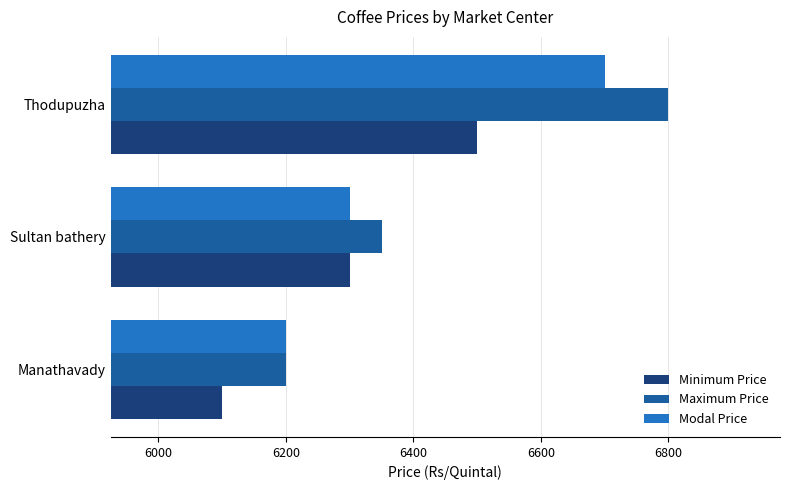

List the labels in order of Minimum Price value, largest first.

Thodupuzha, Sultan bathery, Manathavady